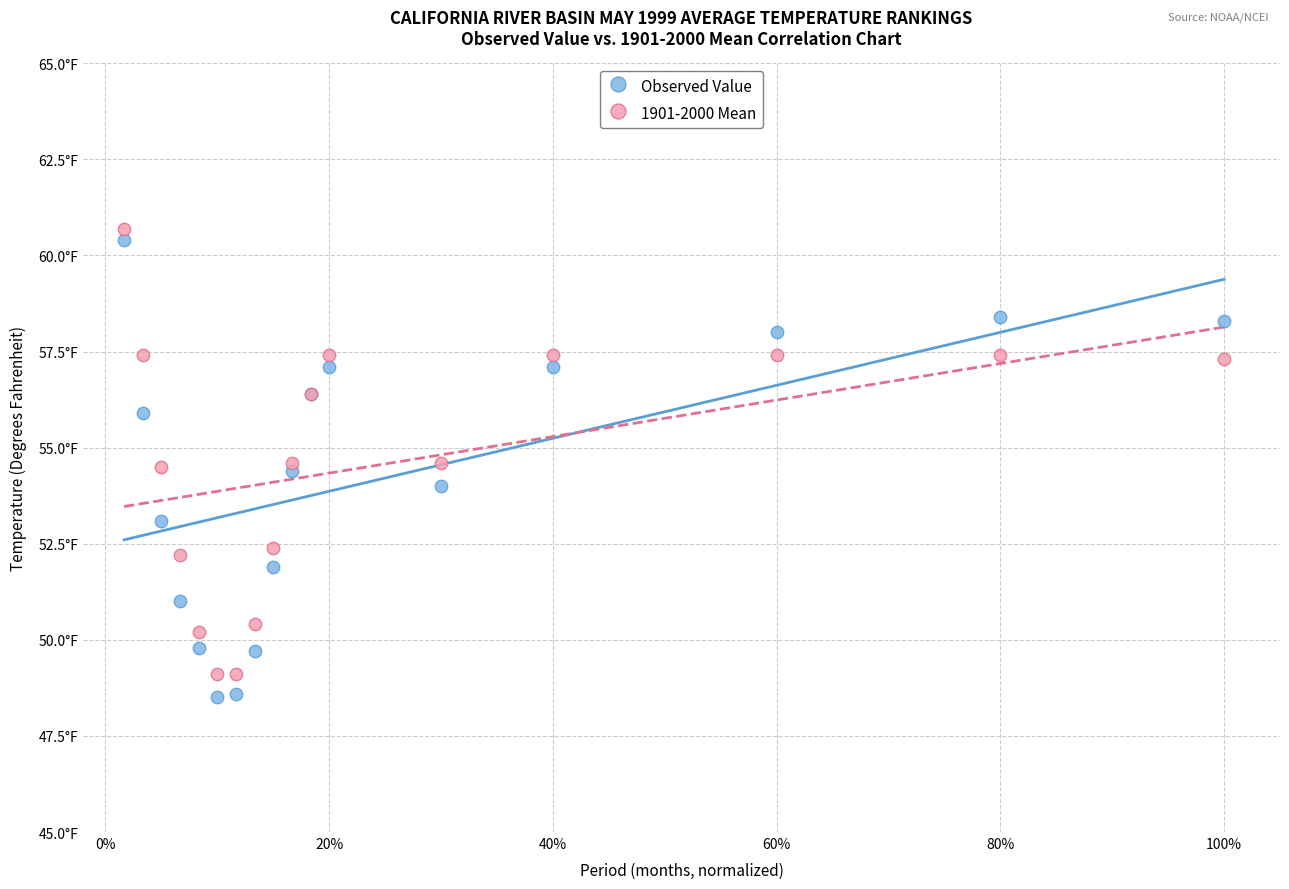

What are all the series names shown in the legend?

Observed Value, 1901-2000 Mean